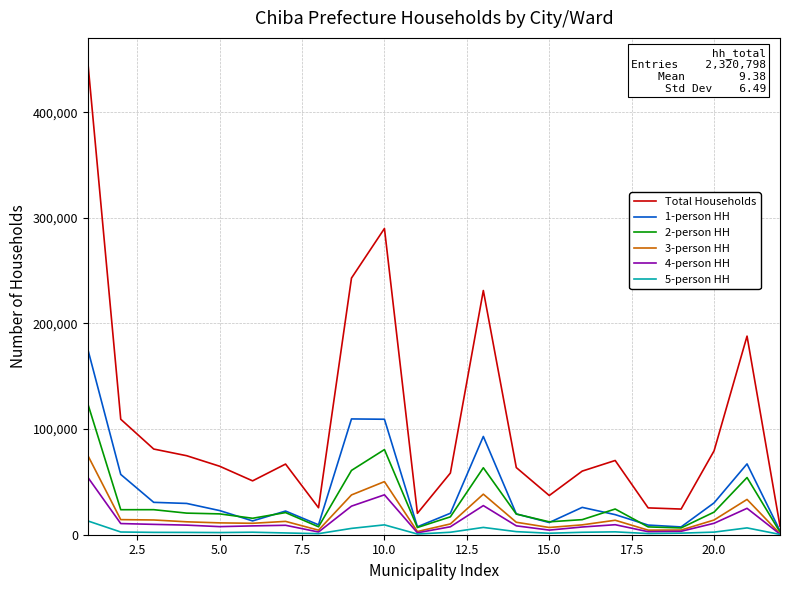

Rank the series by their maximum value, from lowest to highest.

5-person HH, 4-person HH, 3-person HH, 2-person HH, 1-person HH, Total Households